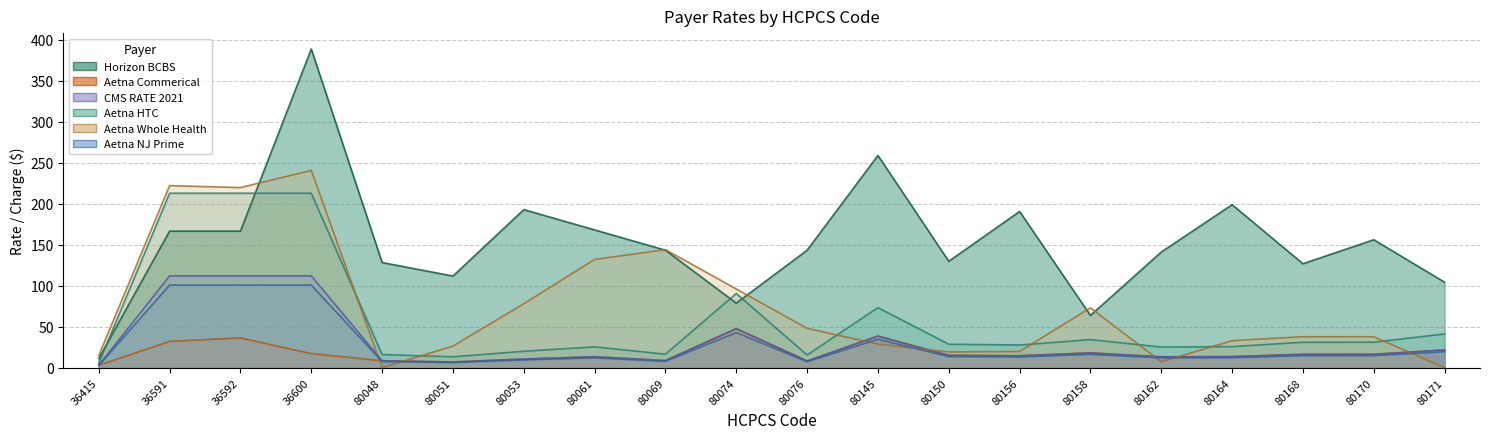

Reading right to left, what are all the values shown in this chart?

Horizon BCBS: 80171=104.2	80170=156.0	80168=126.8	80164=198.8	80162=141.0	80158=63.8	80156=190.5	80150=129.8	80145=258.8	80076=143.2	80074=78.8	80069=143.2	80061=168.0	80053=192.8	80051=111.8	80048=128.2	36600=388.5	36592=166.5	36591=166.5	36415=11.2
Aetna Commerical: 80171=21.7	80170=16.4	80168=16.3	80164=13.5	80162=13.3	80158=18.1	80156=14.6	80150=15.1	80145=38.6	80076=8.2	80074=47.6	80069=8.7	80061=13.4	80053=10.6	80051=7.0	80048=8.5	36600=17.2	36592=36.3	36591=32.1	36415=3.0
CMS RATE 2021: 80171=21.7	80170=16.4	80168=16.3	80164=13.5	80162=13.3	80158=18.1	80156=14.6	80150=15.1	80145=38.6	80076=8.2	80074=47.6	80069=8.7	80061=13.4	80053=10.6	80051=7.0	80048=8.5	36600=112.0	36592=112.0	36591=112.0	36415=3.0
Aetna HTC: 80171=41.2	80170=31.1	80168=31.0	80164=25.7	80162=25.2	80158=34.3	80156=27.7	80150=28.7	80145=73.3	80076=15.5	80074=90.5	80069=16.5	80061=25.4	80053=20.1	80051=13.3	80048=16.1	36600=212.7	36592=212.7	36591=212.7	36415=5.7
Aetna Whole Health: 80171=0.0	80170=37.8	80168=37.8	80164=33.0	80162=7.2	80158=73.0	80156=19.8	80150=19.2	80145=28.8	80076=48.0	80074=96.0	80069=144.0	80061=132.0	80053=78.0	80051=26.4	80048=0.0	36600=240.5	36592=219.6	36591=222.0	36415=15.0
Aetna NJ Prime: 80171=19.5	80170=14.7	80168=14.7	80164=12.2	80162=12.0	80158=16.2	80156=13.1	80150=13.6	80145=34.7	80076=7.4	80074=42.9	80069=7.8	80061=12.1	80053=9.5	80051=6.3	80048=7.6	36600=100.8	36592=100.8	36591=100.8	36415=2.7